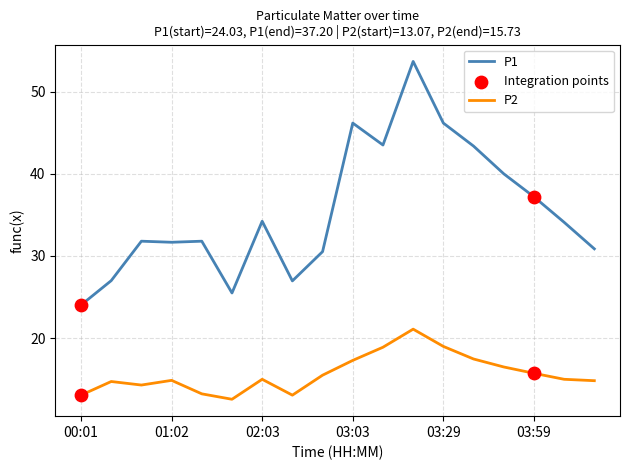

Which series has the largest range (max minus min)?

P1